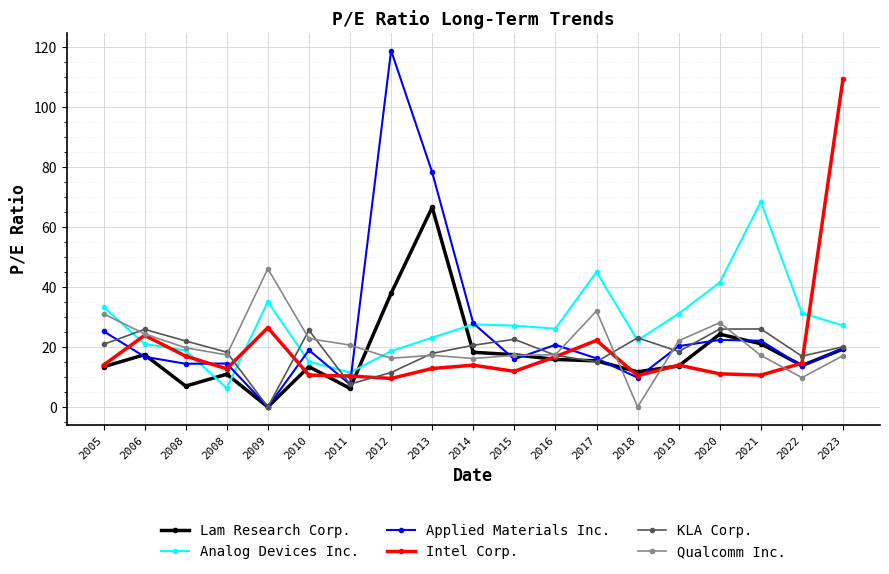

What is the difference between the second highest and second lowest values in the Analog Devices Inc. series?

33.5